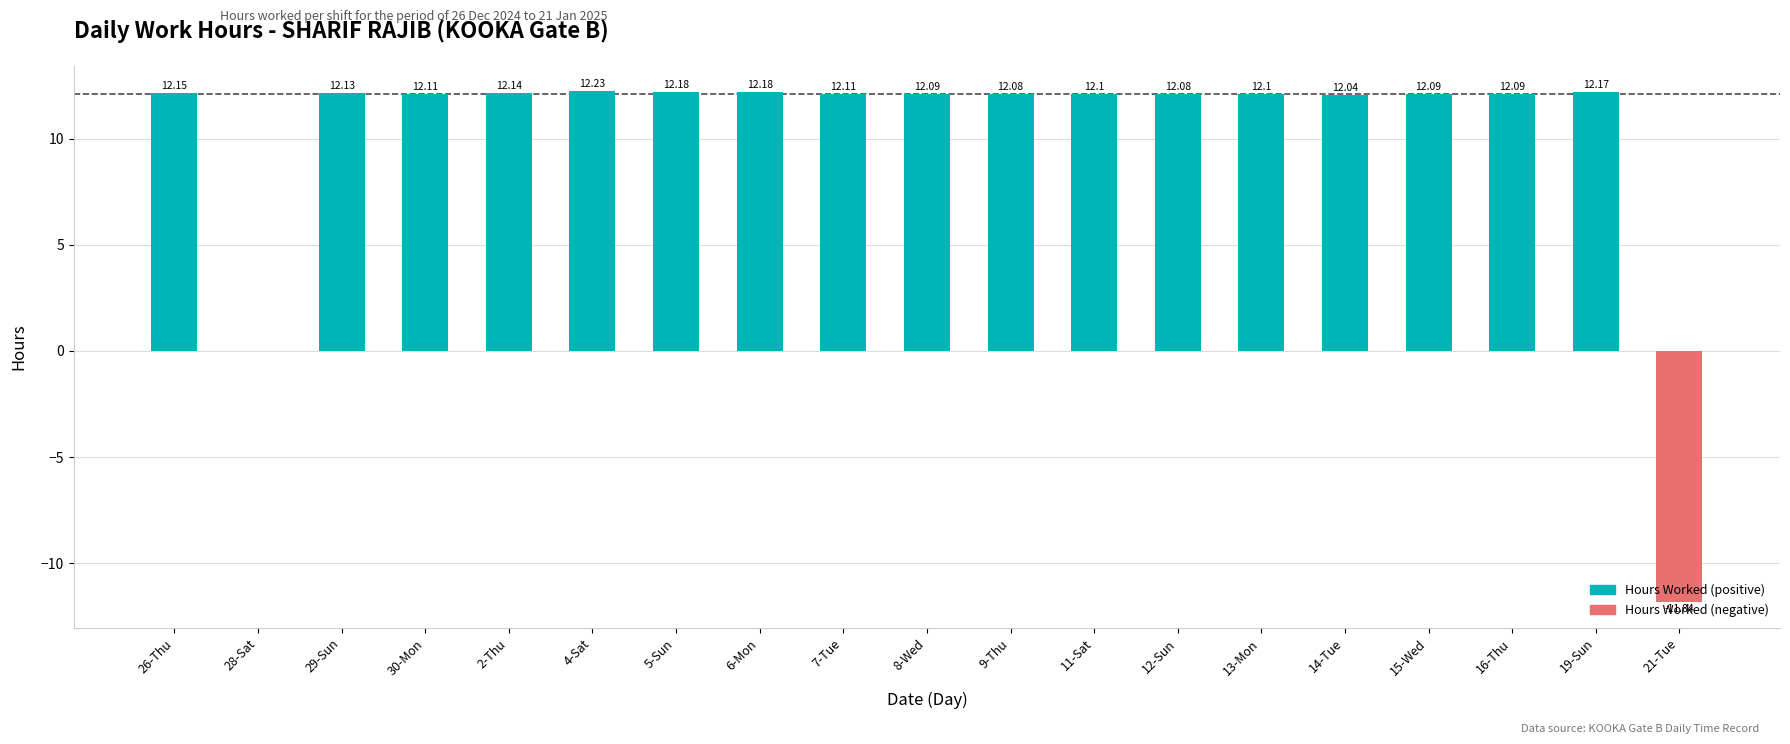

What is the sum of the values at 9-Thu and 15-Wed?

24.2